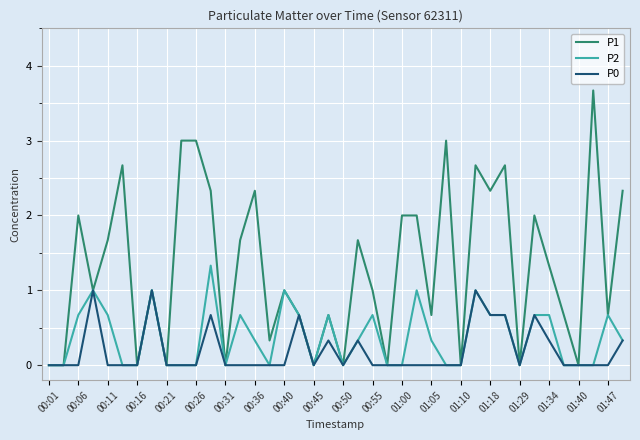

Reading left to right, transcribe all the data shown in this chart.

P1: 0.0	0.0	2.0	1.0	1.7	2.7	0.0	1.0	0.0	3.0	3.0	2.3	0.0	1.7	2.3	0.3	1.0	0.7	0.0	0.7	0.0	1.7	1.0	0.0	2.0	2.0	0.7	3.0	0.0	2.7	2.3	2.7	0.0	2.0	1.3	0.7	0.0	3.7	0.7	2.3
P2: 0.0	0.0	0.7	1.0	0.7	0.0	0.0	1.0	0.0	0.0	0.0	1.3	0.0	0.7	0.3	0.0	1.0	0.7	0.0	0.7	0.0	0.3	0.7	0.0	0.0	1.0	0.3	0.0	0.0	1.0	0.7	0.7	0.0	0.7	0.7	0.0	0.0	0.0	0.7	0.3
P0: 0.0	0.0	0.0	1.0	0.0	0.0	0.0	1.0	0.0	0.0	0.0	0.7	0.0	0.0	0.0	0.0	0.0	0.7	0.0	0.3	0.0	0.3	0.0	0.0	0.0	0.0	0.0	0.0	0.0	1.0	0.7	0.7	0.0	0.7	0.3	0.0	0.0	0.0	0.0	0.3